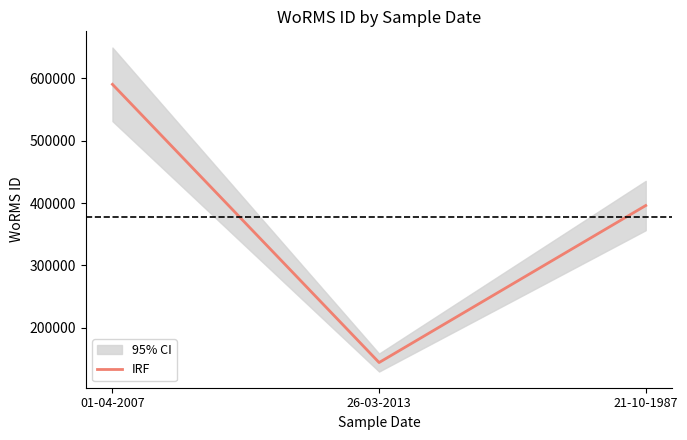

Which category has the highest value across all series?

01-04-2007